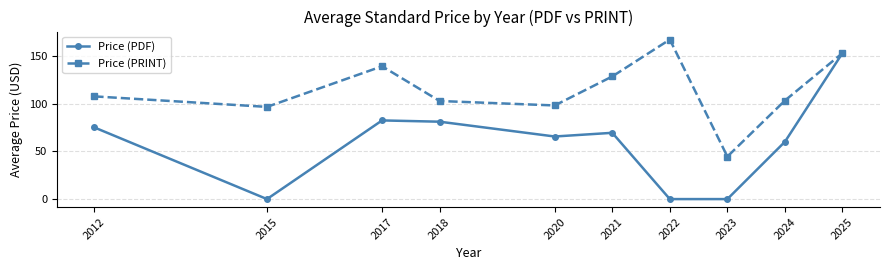

In Price (PDF), how many points are higher than both neighbors (excluding endpoints)?

2